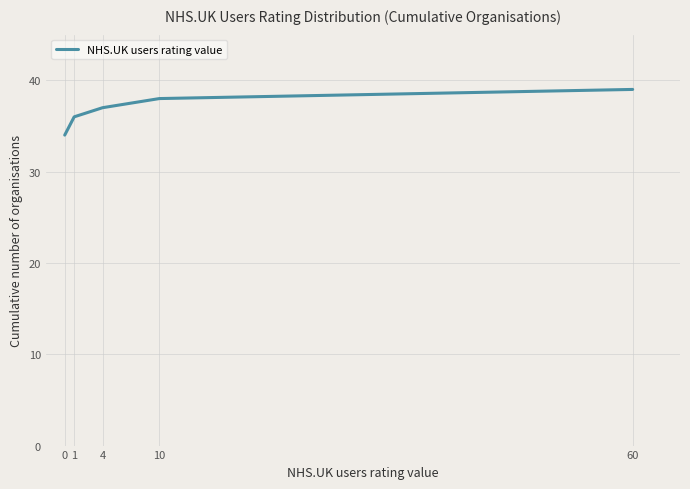

The value at 60 is 58. True or false?

False